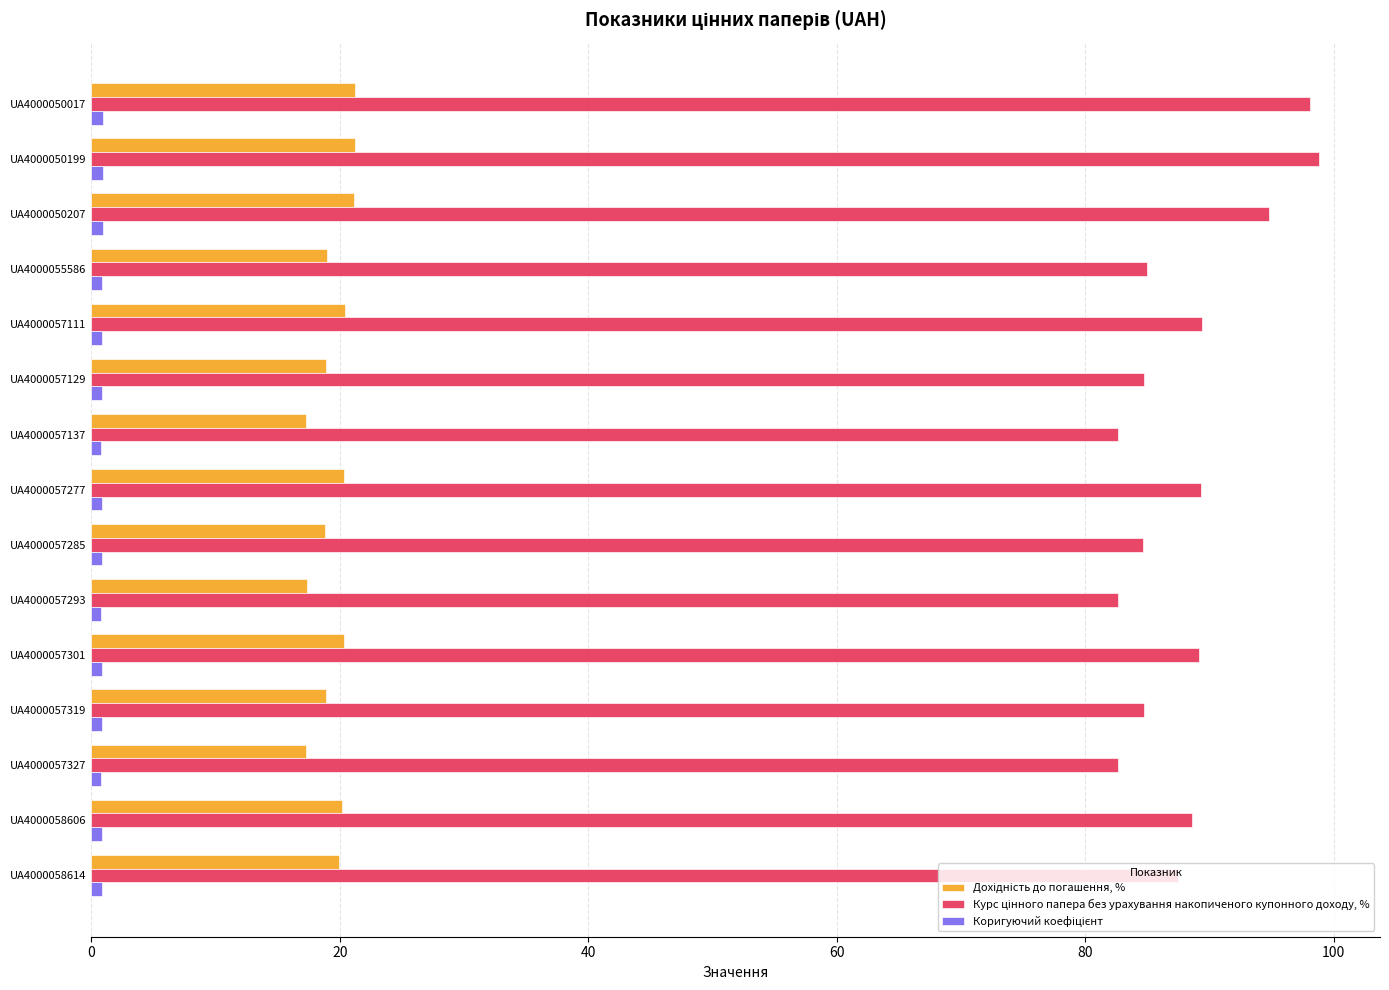

At how many categories does at least one series exceed 71?

15